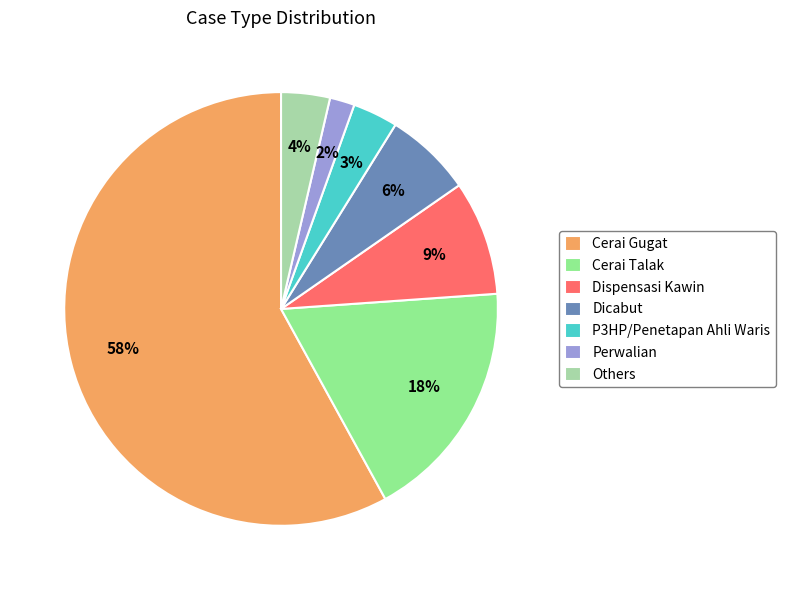

How many slices are in this pie chart?

7